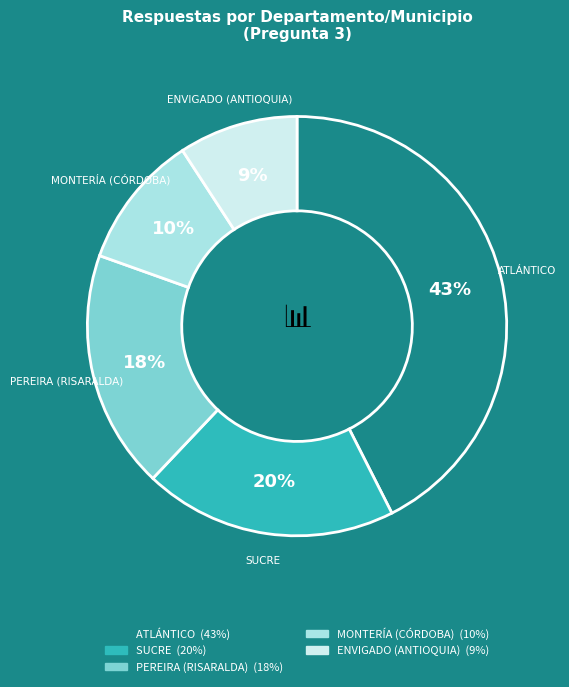

Is there a majority slice in this chart?

No